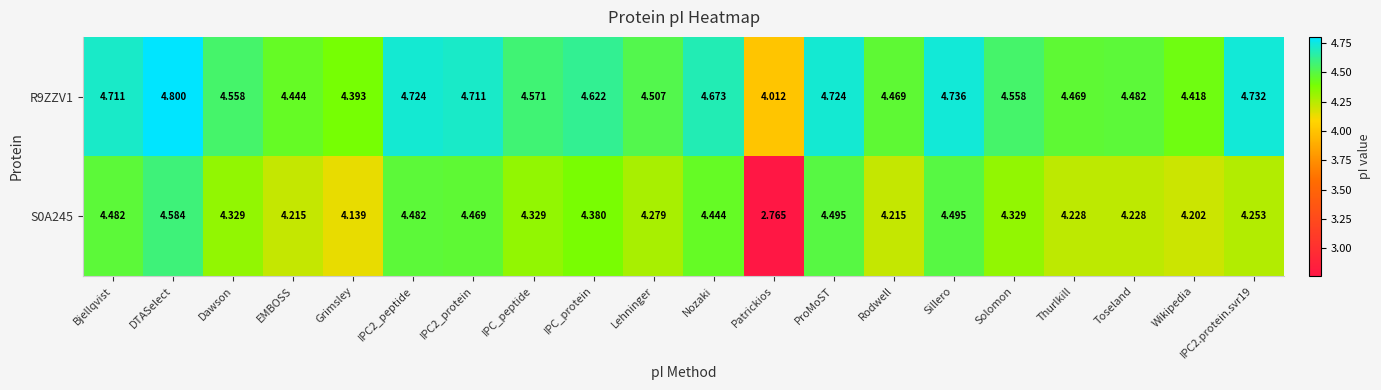

At which category is the sum across all series the highest?

DTASelect